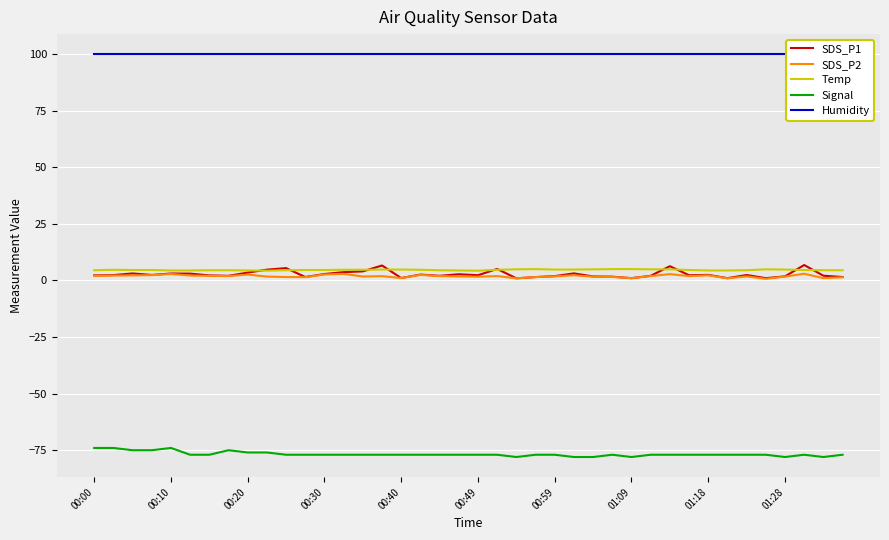

Is the value of Signal at 13 greater than the value of Temp at 27?

No